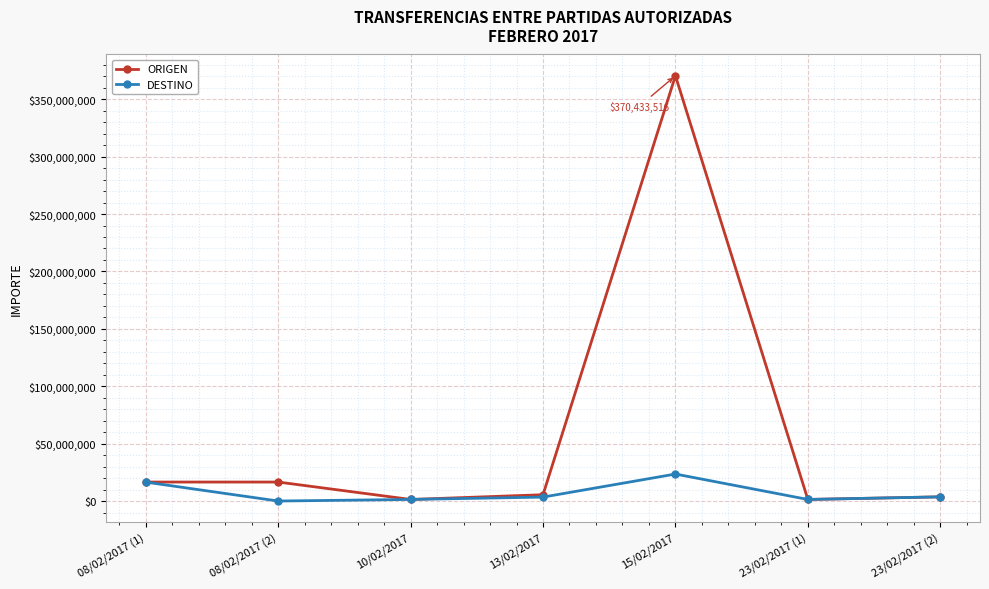

List the series in order of their overall mean, highest first.

ORIGEN, DESTINO